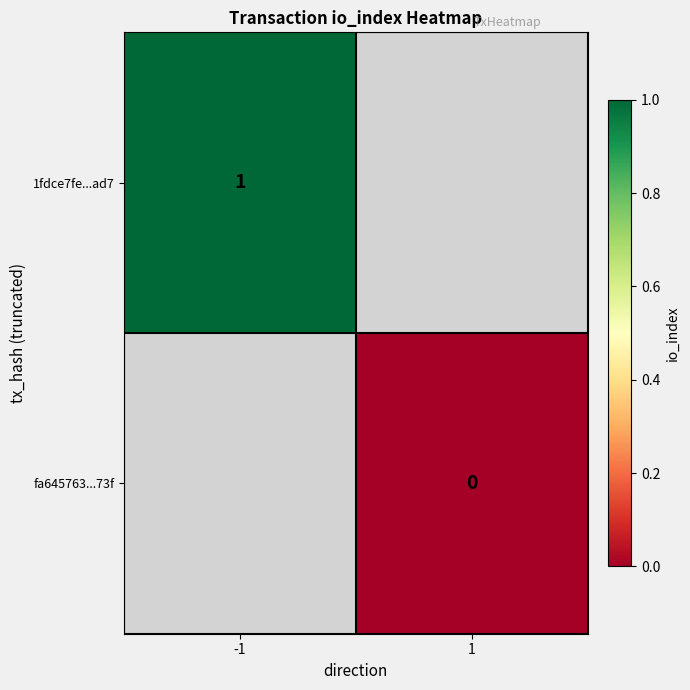

True or false: 1fdce7fe...ad7 has a value of 1 at -1.

True